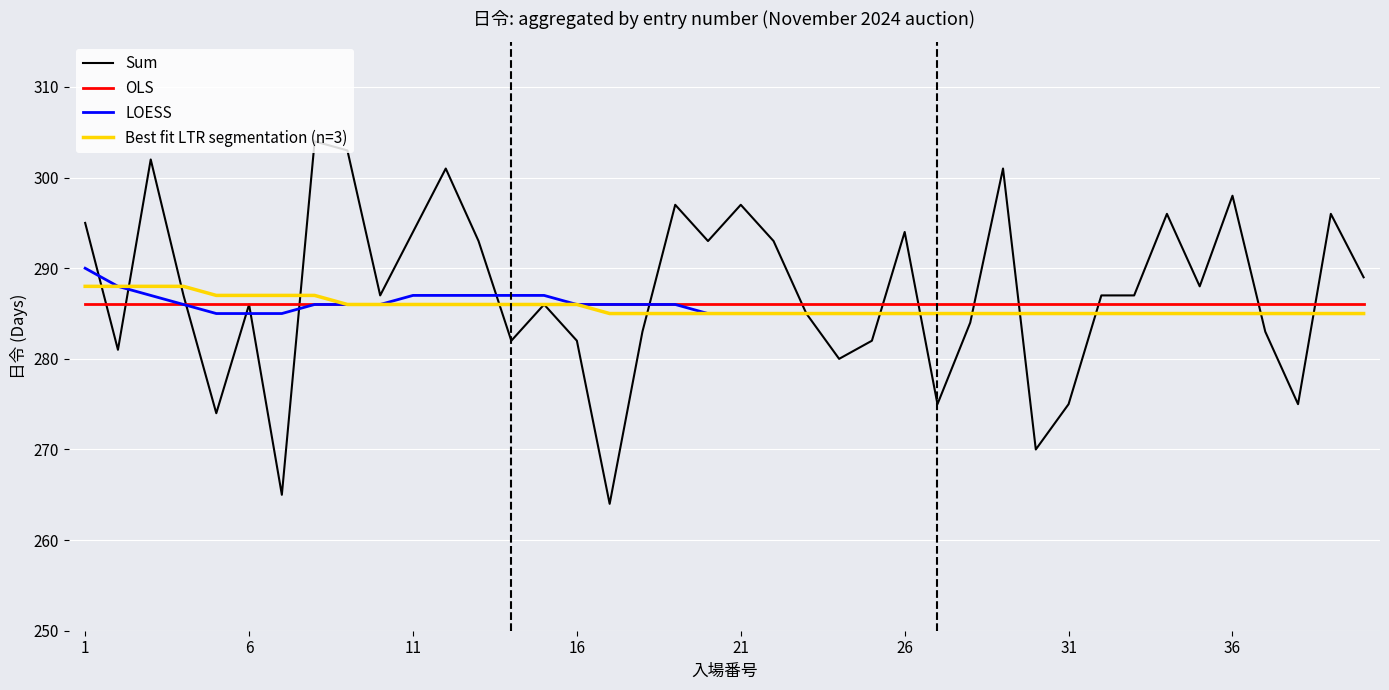

What is the greatest value displayed?

304